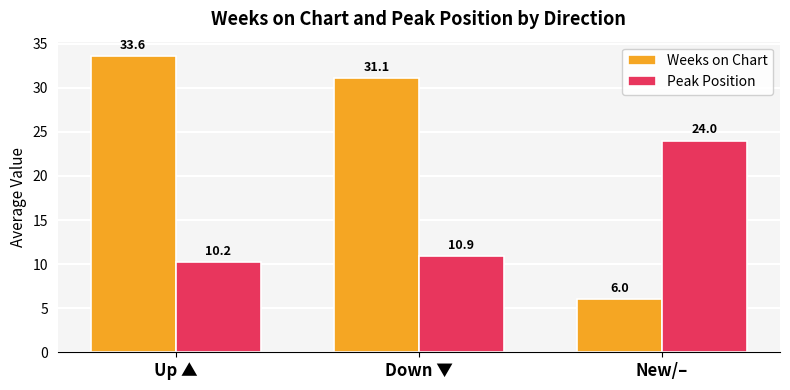

Which series has the largest total across all categories?

Weeks on Chart